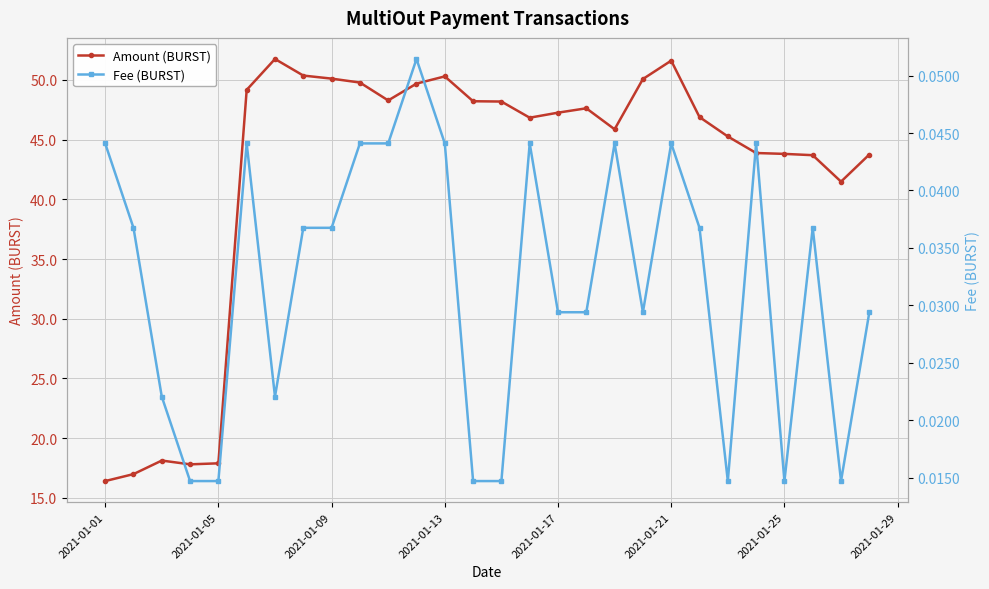

List the series in order of their peak value, lowest first.

Fee (BURST), Amount (BURST)